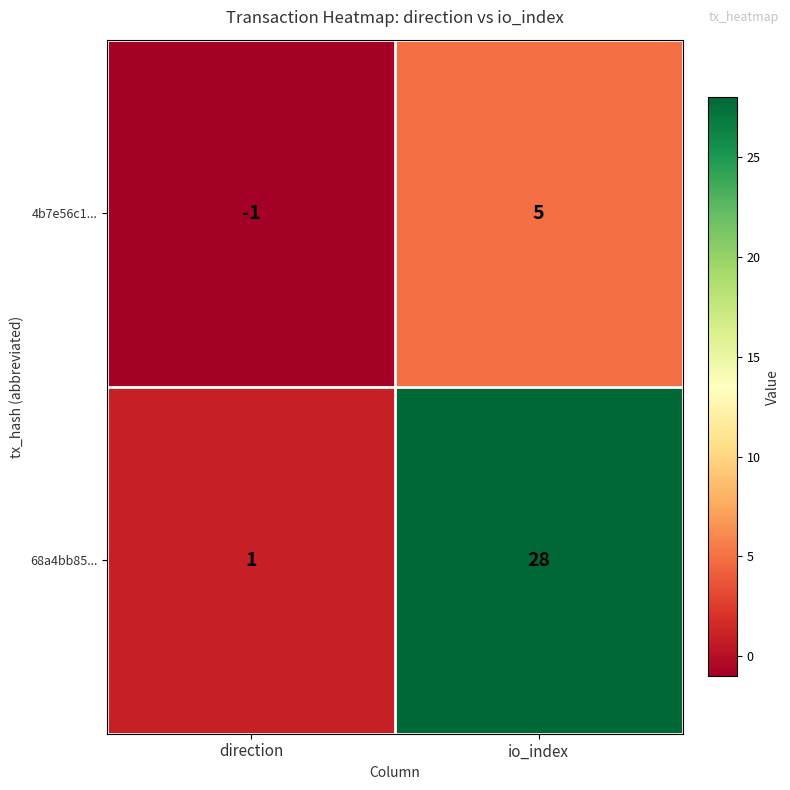

At how many categories does at least one series exceed 24?

1